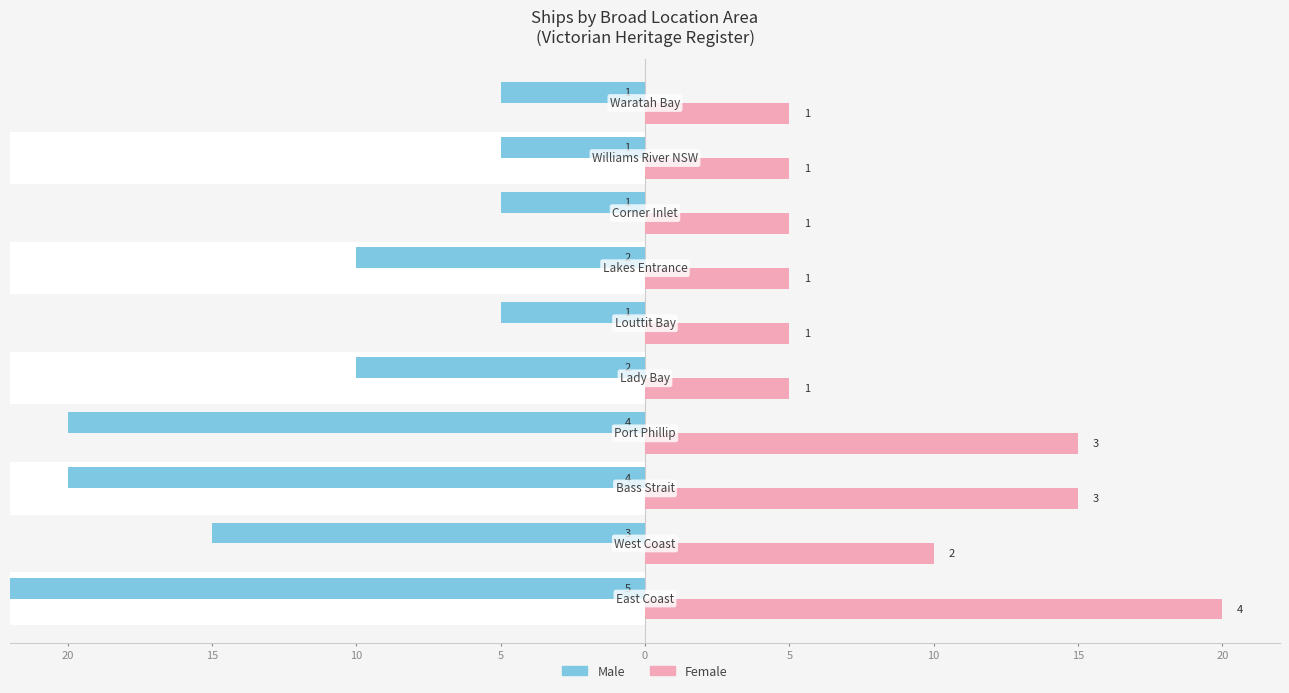

How many data points in Male are less than -10?

4